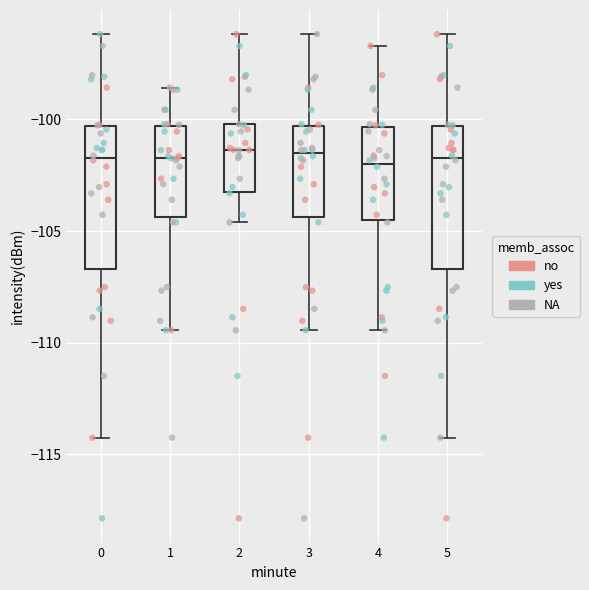

Where is the upper edge of the box at x = 0 on the y-axis? The values are not printed on the chart, so give them approximately, as read against the axis.

-100.5